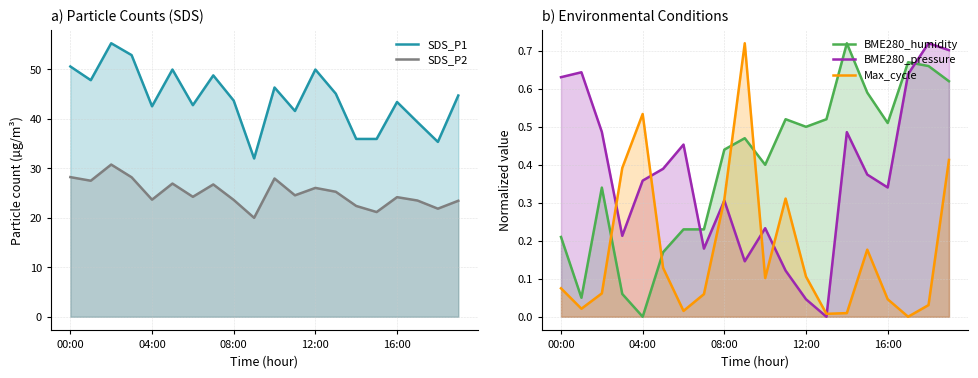

What is the label of the 9th point from the left?

08:00